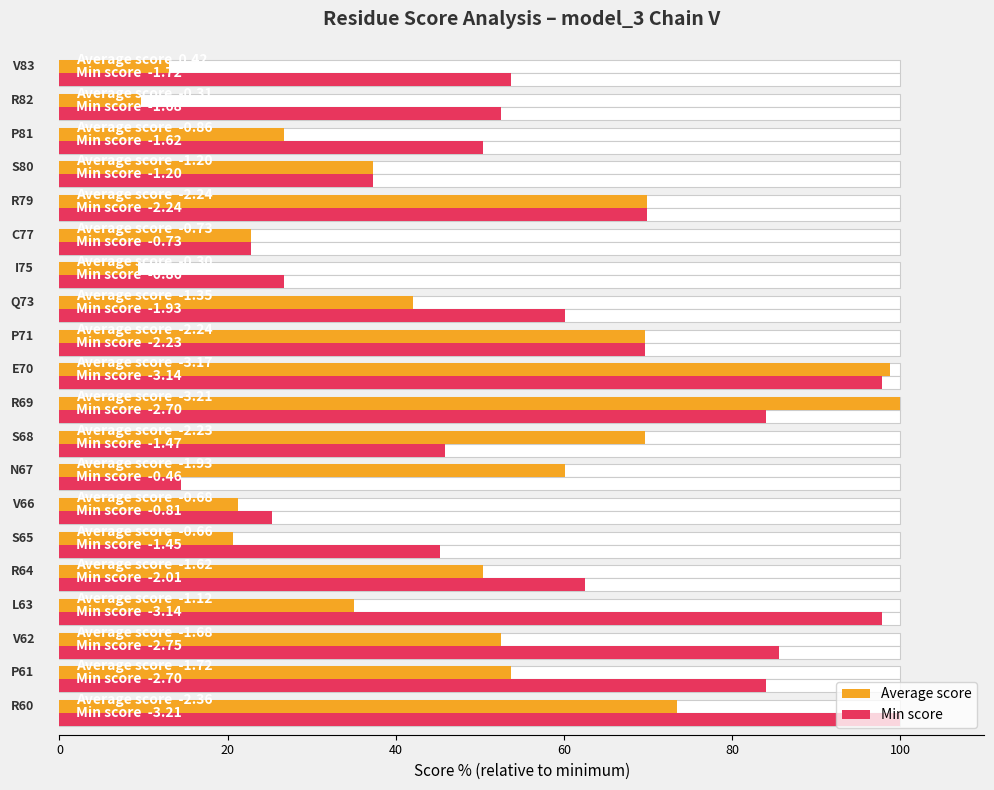

Rank the series by their average value, from highest to lowest.

Min score, Average score